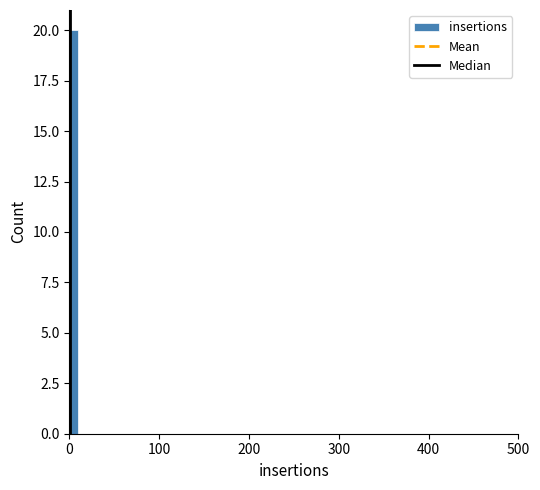

Read against the x-axis, roughly where is the centre of the tallest bar?

10